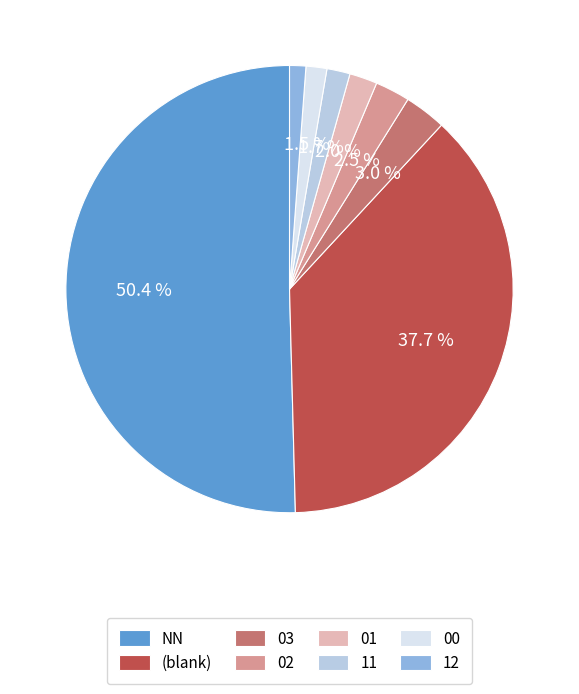

What is the total percentage of 00 and NN?

51.9%